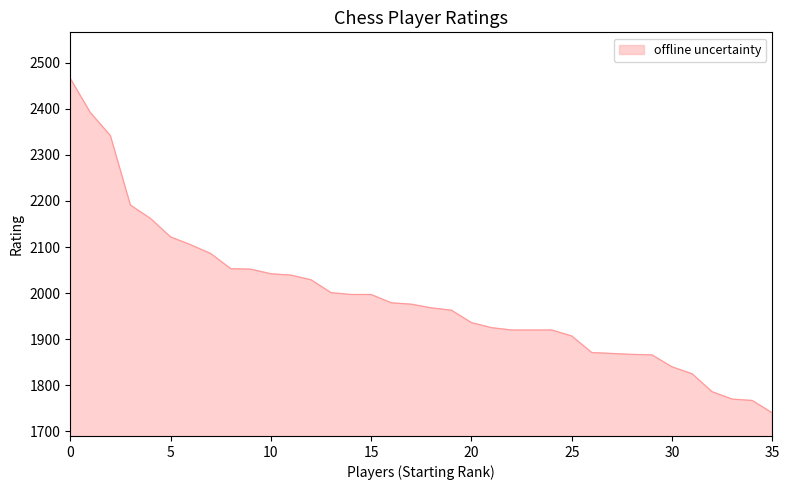

What is the average value?

1991